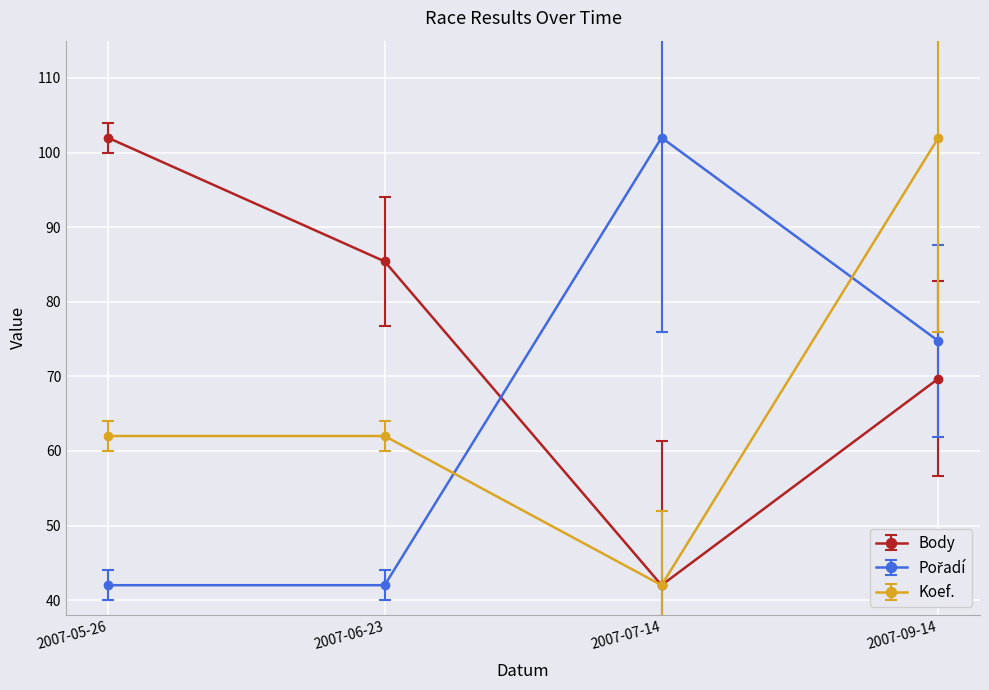

True or false: Koef. has more than 1 interior local peaks.

False